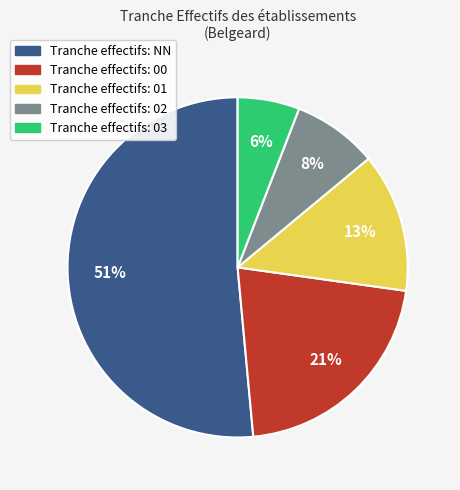

Rank the categories by value from highest to lowest.

NN, 00, 01, 02, 03